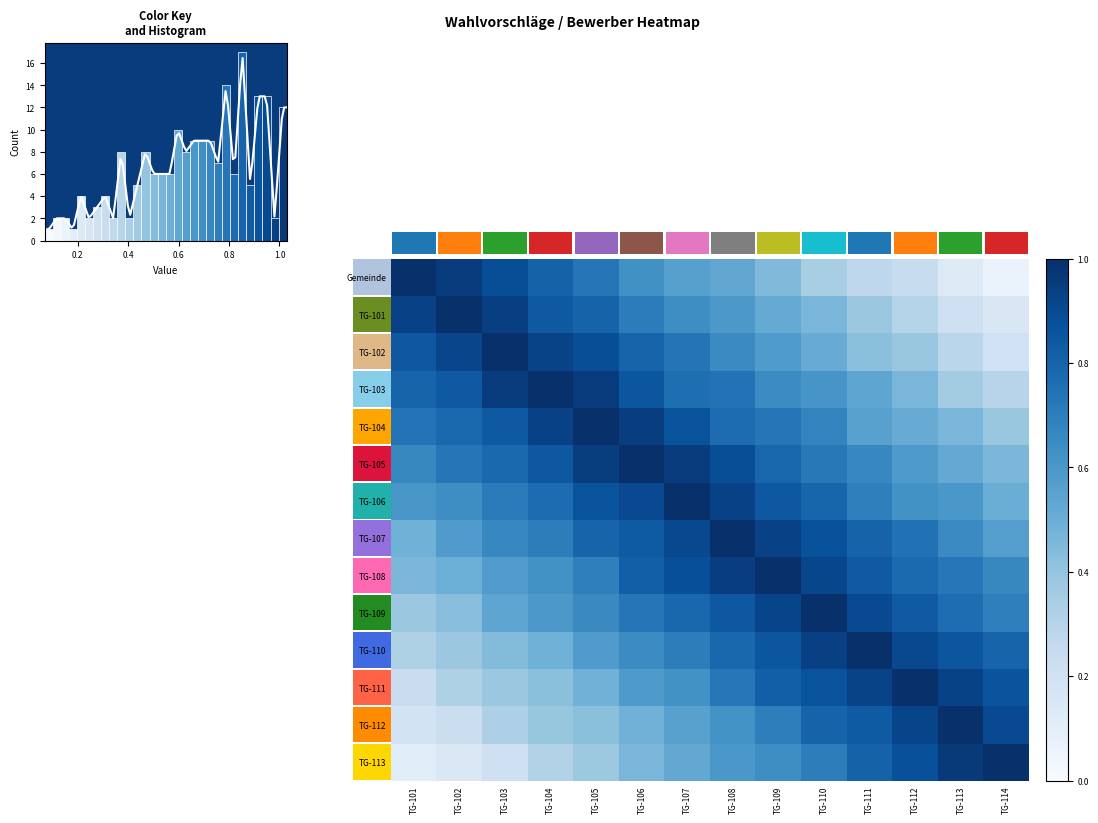

At how many categories does at least one series exceed 0?

14